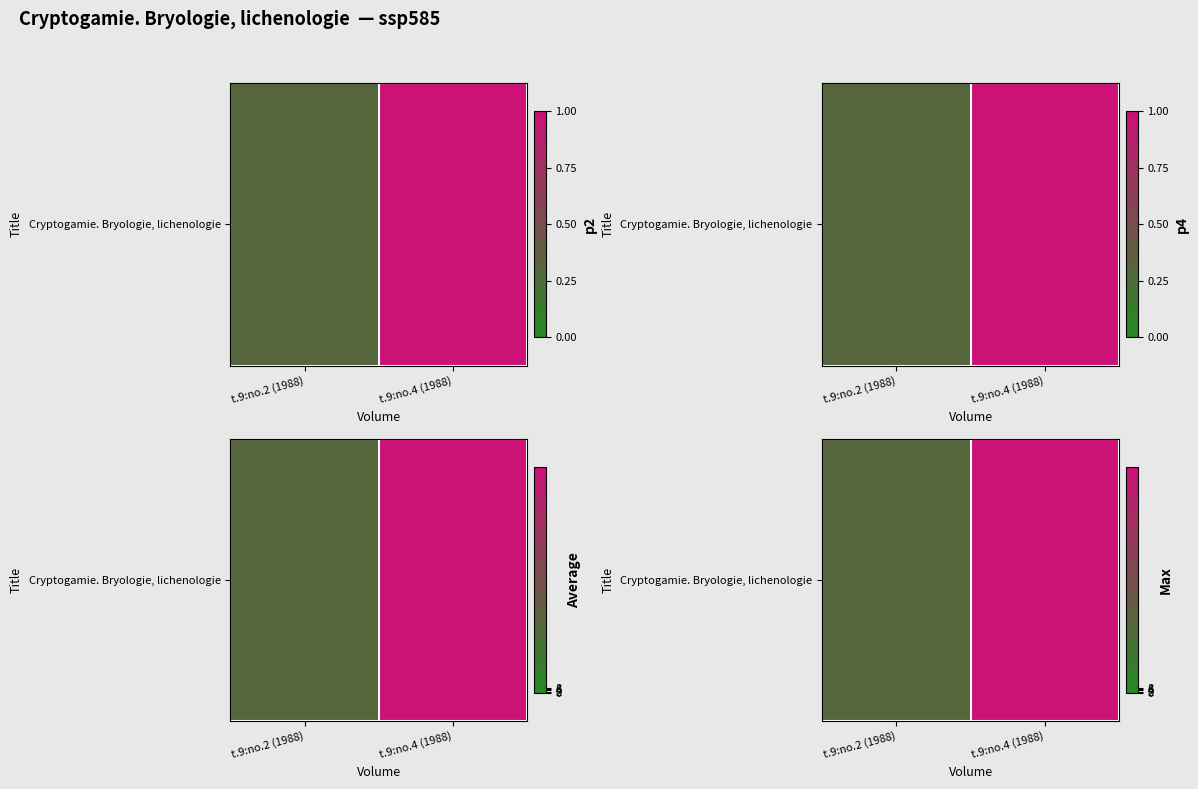

What is the change in value from t.9:no.2 (1988) to t.9:no.4 (1988)?

+259